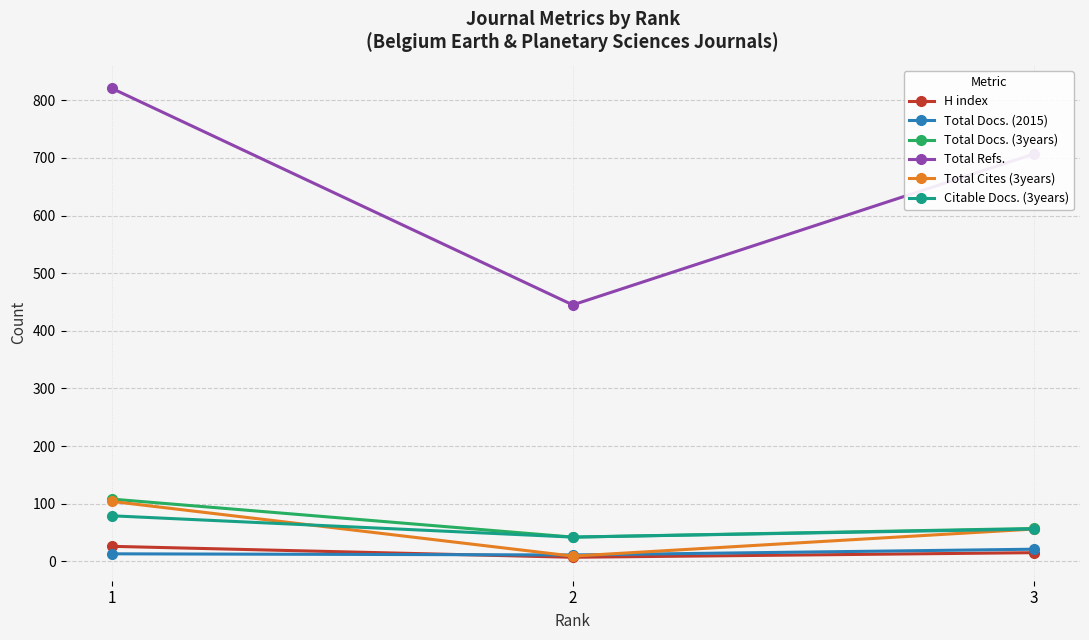

Which series has the largest total across all categories?

Total Refs.